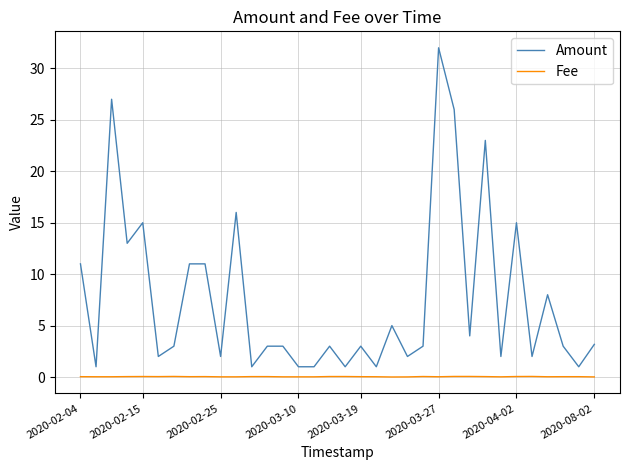

What is the minimum value for Amount?

1.0